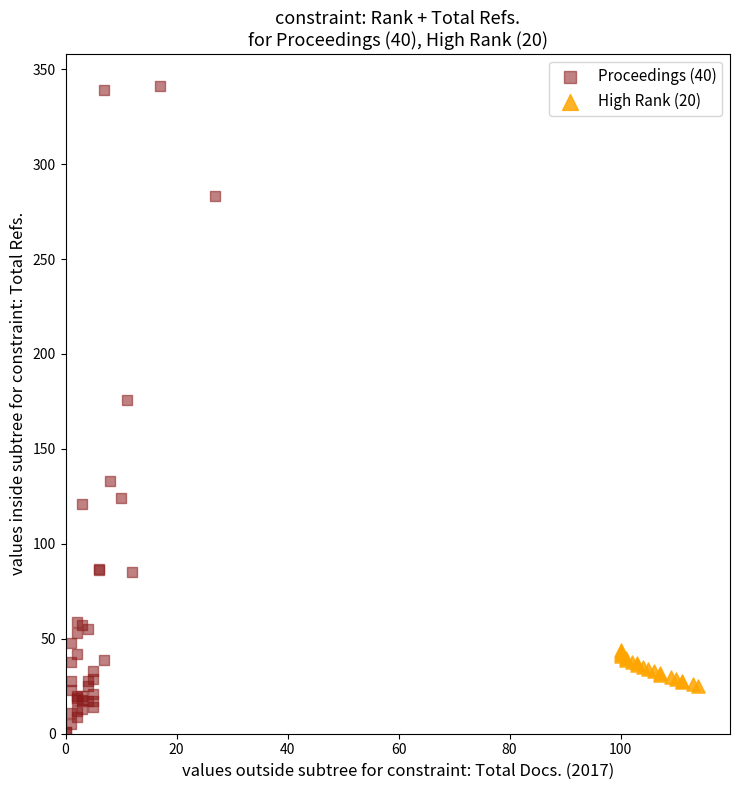

Which series has the widest spread of Y values?

Proceedings (40)